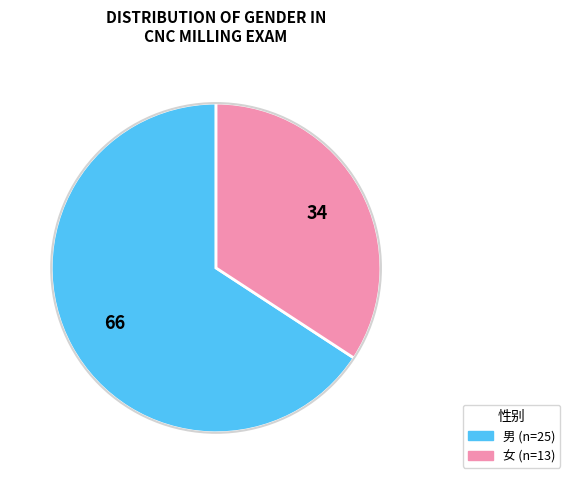

How many segments does this pie chart have?

2